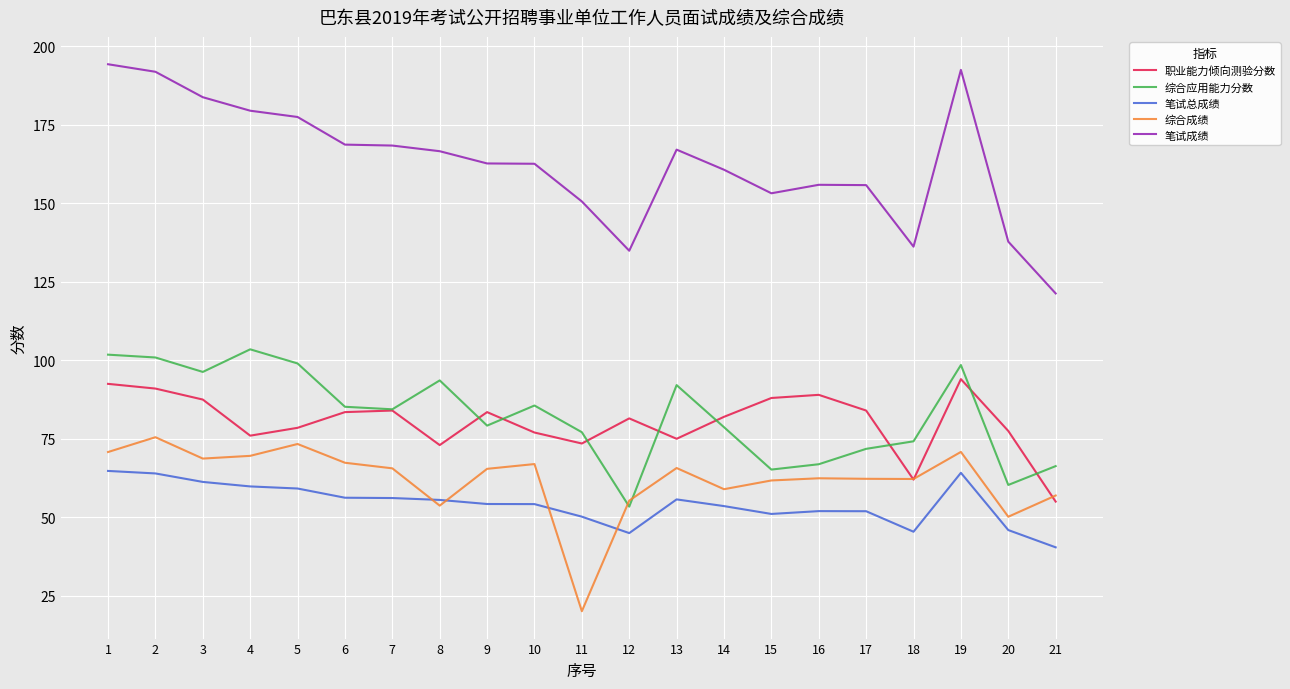

Does the chart display data point markers on the line(s)?

No